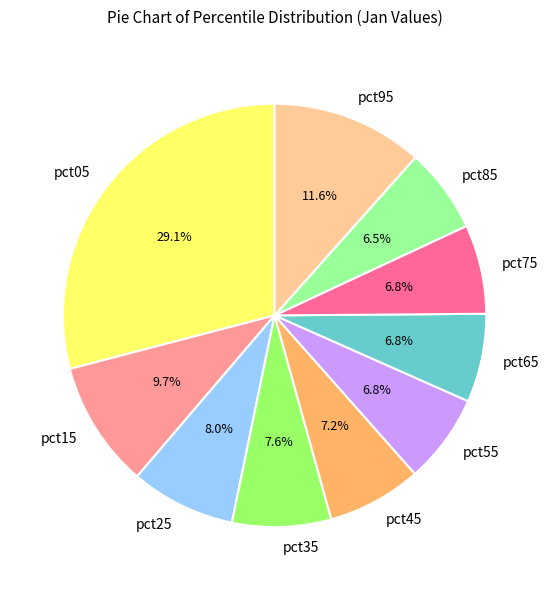

Count the number of slices in the pie.

10